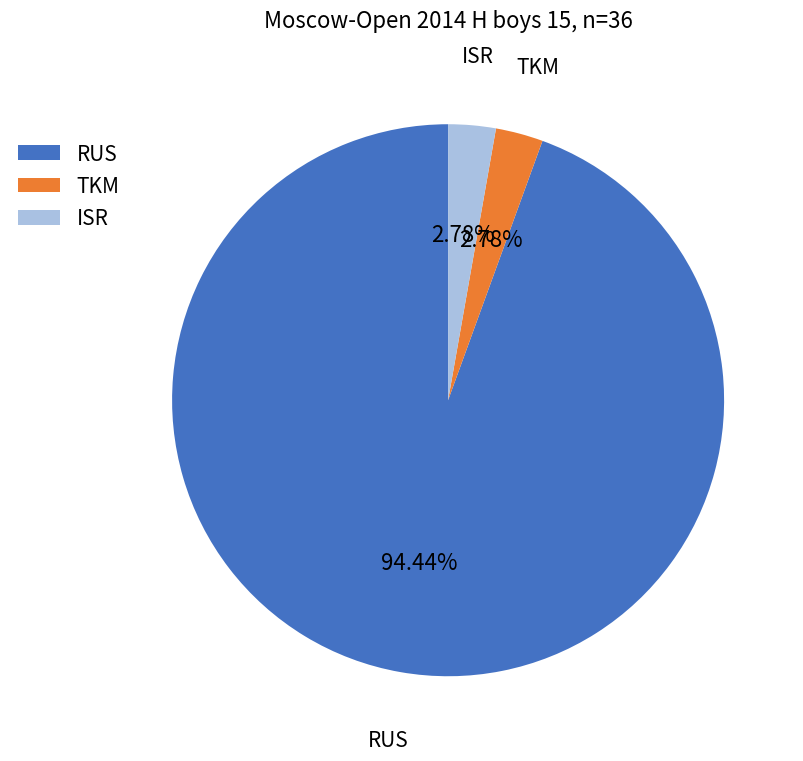

Is the sum of ISR and RUS greater than half?

Yes